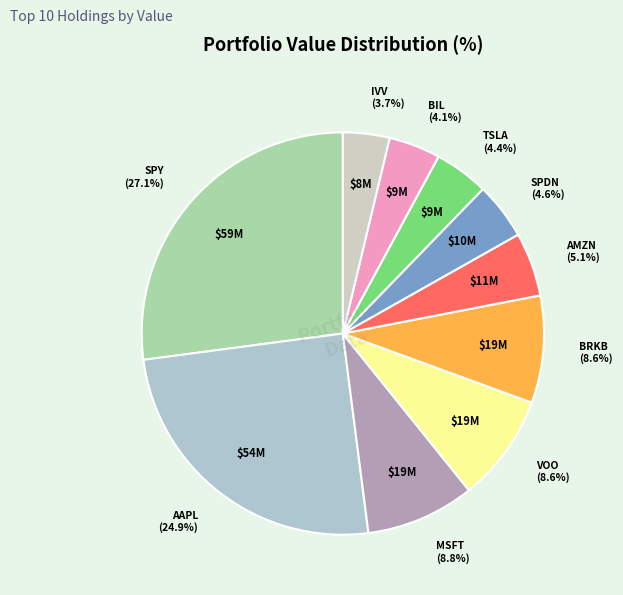

How many slices are in this pie chart?

10